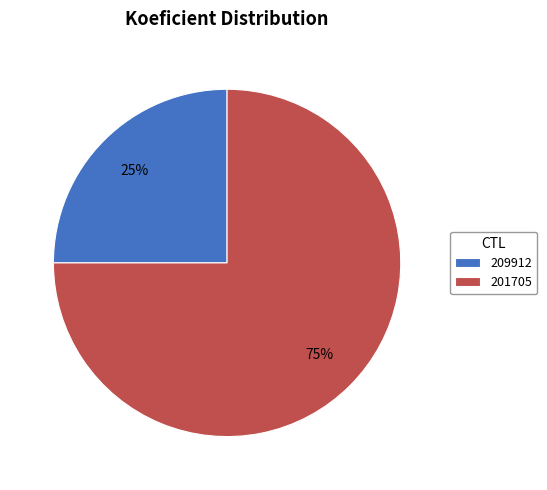

What is the largest slice in the pie chart?

201705